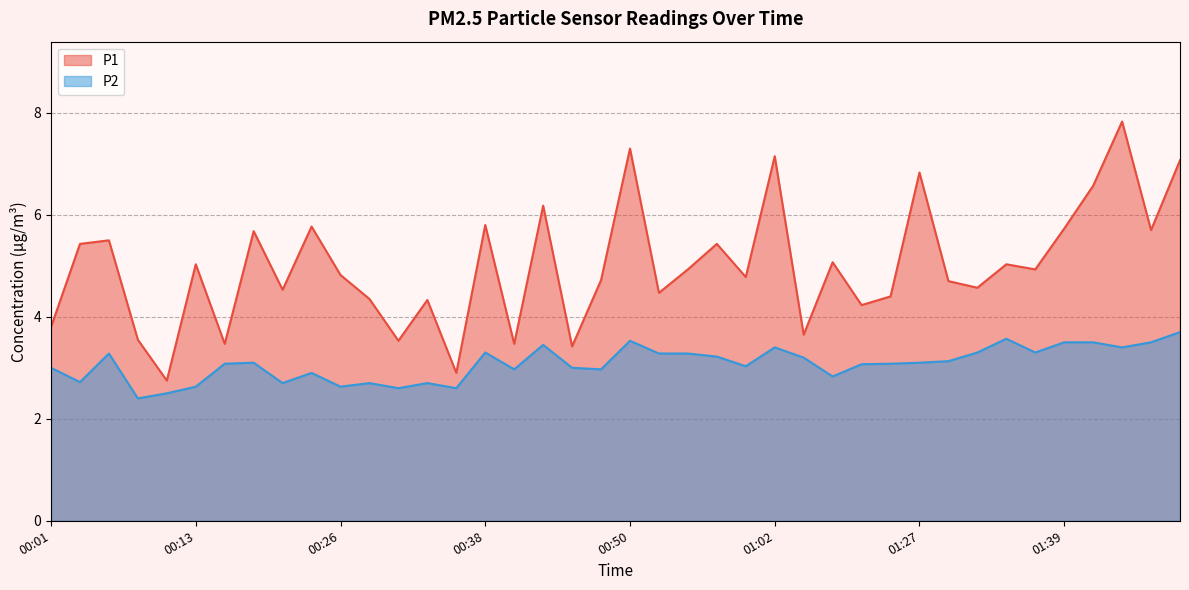

The P2 series shows 2.7 at 00:33. True or false?

True